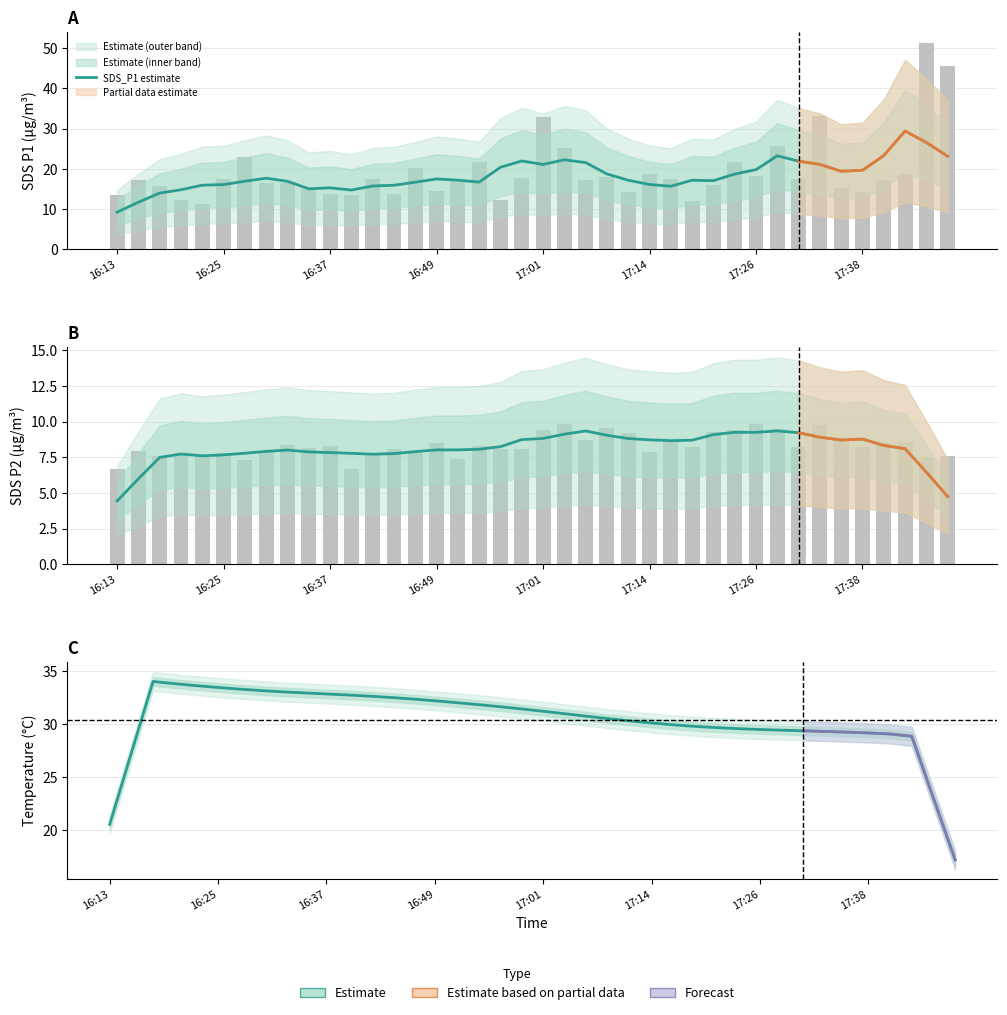

The SDS_P2 estimate series shows 8.2 at 16:25. True or false?

False